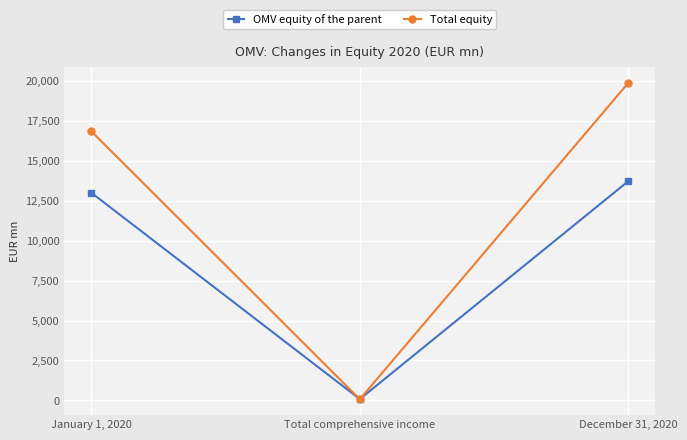

List the series in order of their peak value, highest first.

Total equity, OMV equity of the parent